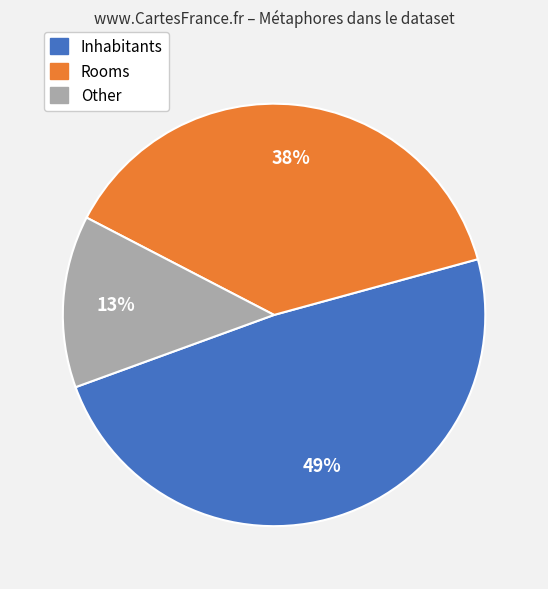

To the nearest percent, what portion does Inhabitants represent?

49%